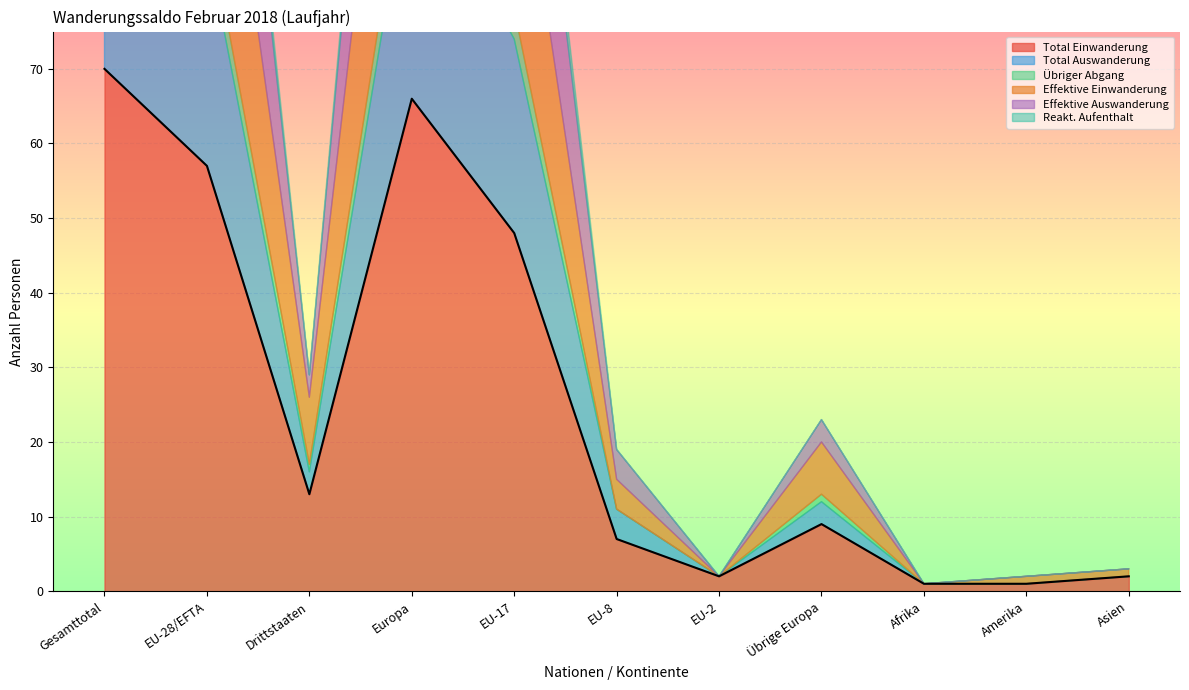

Is the value of Effektive Einwanderung at Amerika greater than the value of Übriger Abgang at Afrika?

Yes